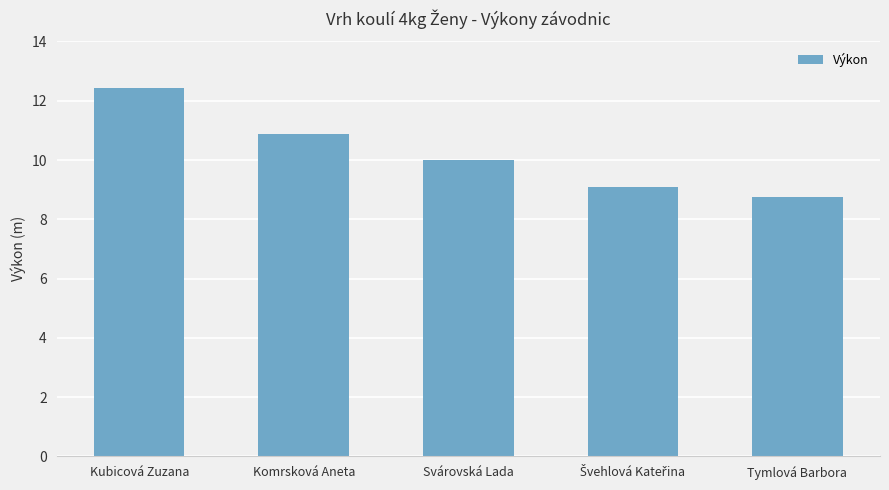

What position from the right is Tymlová Barbora?

1